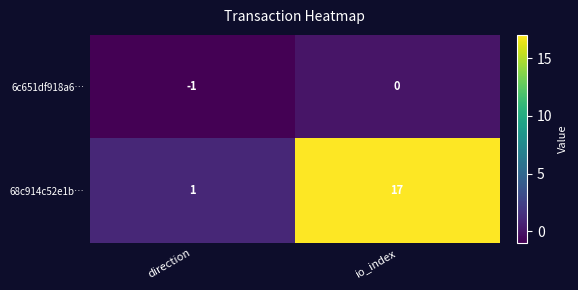

At which category is the sum across all series the highest?

io_index